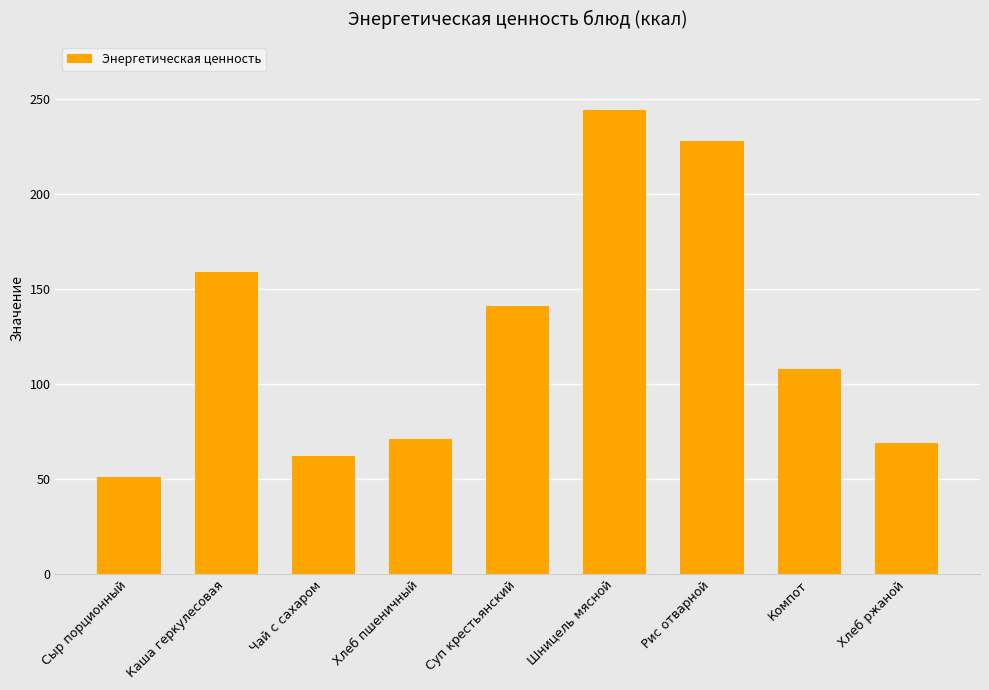

What is the label of the 6th bar from the left?

Шницель мясной